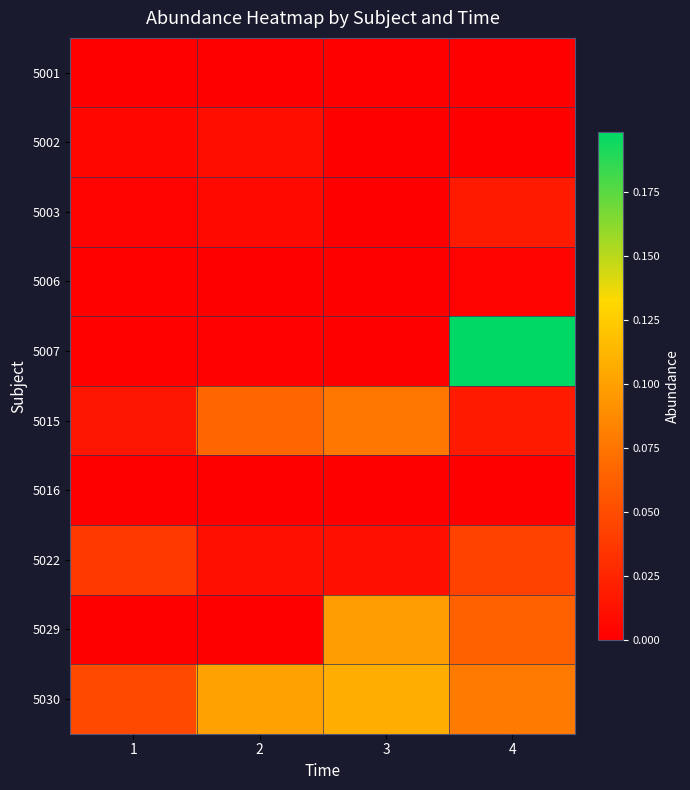

What is the difference between the highest and lowest values at 4?

0.2